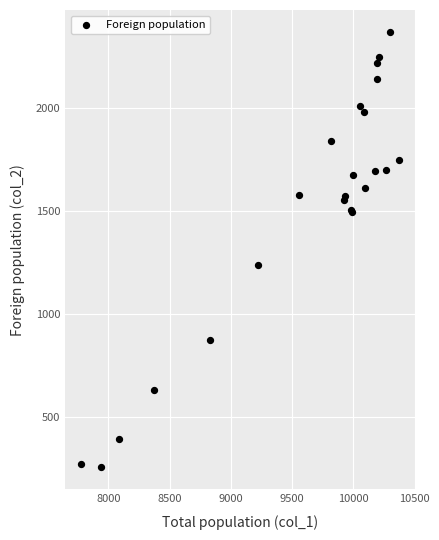

What Y value in the scatter plot is closest to 1314?

1238